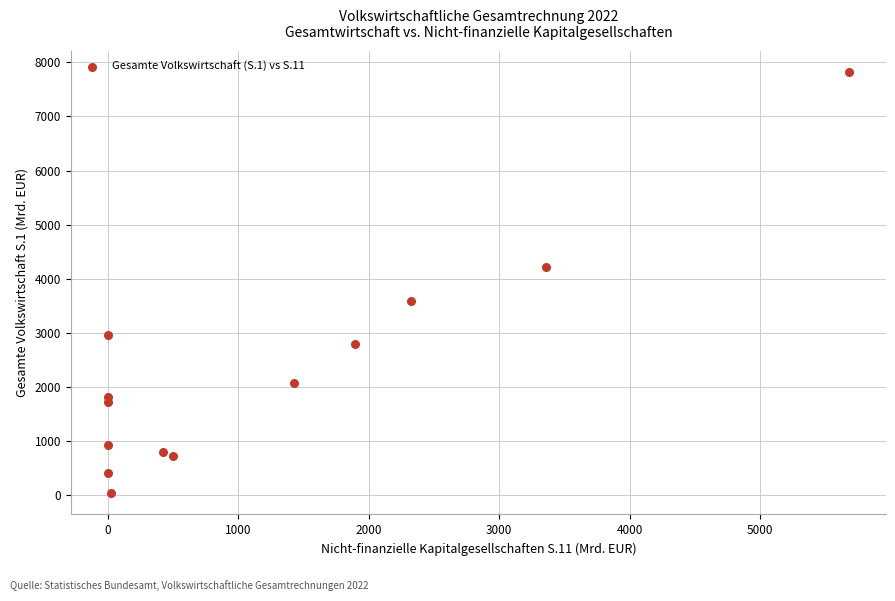

What is the range of X values (max minus min)?

5679.7